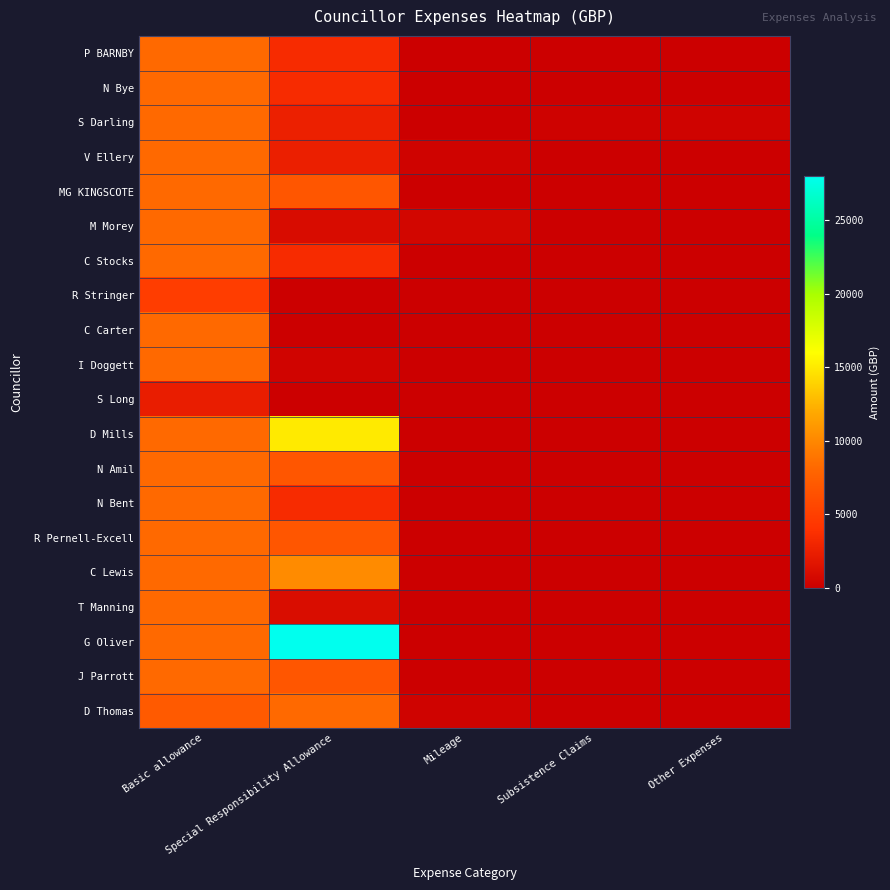

Reading left to right, what are all the values shown in this chart?

P BARNBY: Basic allowance=8249.3	Special Responsibility Allowance=3405.0	Mileage=0.0	Subsistence Claims=0.0	Other Expenses=0.0
N Bye: Basic allowance=8249.0	Special Responsibility Allowance=3405.0	Mileage=0.0	Subsistence Claims=0.0	Other Expenses=0.0
S Darling: Basic allowance=8249.0	Special Responsibility Allowance=2585.2	Mileage=0.0	Subsistence Claims=215.6	Other Expenses=290.6
V Ellery: Basic allowance=8249.0	Special Responsibility Allowance=2477.7	Mileage=283.0	Subsistence Claims=0.0	Other Expenses=6.9
MG KINGSCOTE: Basic allowance=8249.0	Special Responsibility Allowance=6809.0	Mileage=5.1	Subsistence Claims=81.2	Other Expenses=0.0
M Morey: Basic allowance=8249.0	Special Responsibility Allowance=990.0	Mileage=522.8	Subsistence Claims=42.0	Other Expenses=0.0
C Stocks: Basic allowance=8249.0	Special Responsibility Allowance=3405.0	Mileage=0.0	Subsistence Claims=0.0	Other Expenses=0.0
R Stringer: Basic allowance=4811.9	Special Responsibility Allowance=0.0	Mileage=0.0	Subsistence Claims=0.0	Other Expenses=0.0
C Carter: Basic allowance=8249.0	Special Responsibility Allowance=0.0	Mileage=104.5	Subsistence Claims=26.2	Other Expenses=4.9
I Doggett: Basic allowance=8249.0	Special Responsibility Allowance=357.0	Mileage=0.0	Subsistence Claims=40.2	Other Expenses=82.0
S Long: Basic allowance=2328.4	Special Responsibility Allowance=0.0	Mileage=0.0	Subsistence Claims=0.0	Other Expenses=3.0
D Mills: Basic allowance=8249.0	Special Responsibility Allowance=15000.0	Mileage=0.0	Subsistence Claims=0.0	Other Expenses=0.0
N Amil: Basic allowance=8249.0	Special Responsibility Allowance=6809.0	Mileage=0.0	Subsistence Claims=0.0	Other Expenses=0.0
N Bent: Basic allowance=8249.0	Special Responsibility Allowance=3405.0	Mileage=36.4	Subsistence Claims=0.0	Other Expenses=0.0
R Pernell-Excell: Basic allowance=8249.0	Special Responsibility Allowance=6808.9	Mileage=0.0	Subsistence Claims=0.0	Other Expenses=0.0
C Lewis: Basic allowance=8249.0	Special Responsibility Allowance=10215.0	Mileage=0.0	Subsistence Claims=0.0	Other Expenses=0.0
T Manning: Basic allowance=8249.0	Special Responsibility Allowance=1134.8	Mileage=0.0	Subsistence Claims=0.0	Other Expenses=0.0
G Oliver: Basic allowance=8249.0	Special Responsibility Allowance=27990.0	Mileage=0.0	Subsistence Claims=0.0	Other Expenses=0.0
J Parrott: Basic allowance=8249.0	Special Responsibility Allowance=6809.0	Mileage=0.0	Subsistence Claims=0.0	Other Expenses=0.0
D Thomas: Basic allowance=7062.9	Special Responsibility Allowance=8250.0	Mileage=291.6	Subsistence Claims=52.1	Other Expenses=0.0